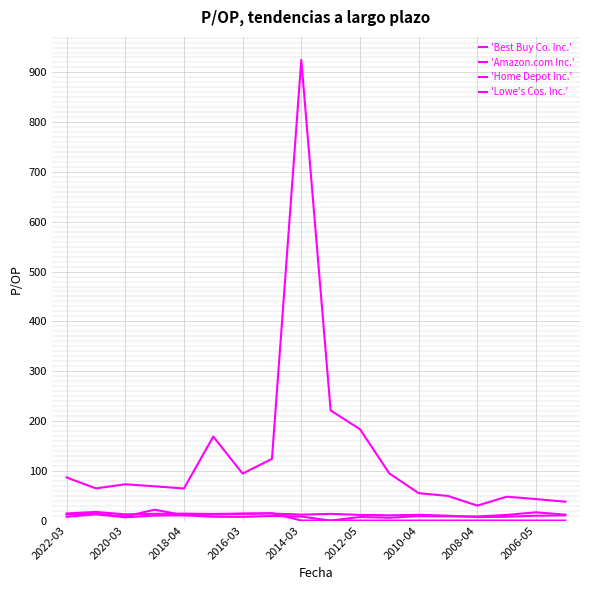

What is the average value of the 'Best Buy Co. Inc.' series?

8.7